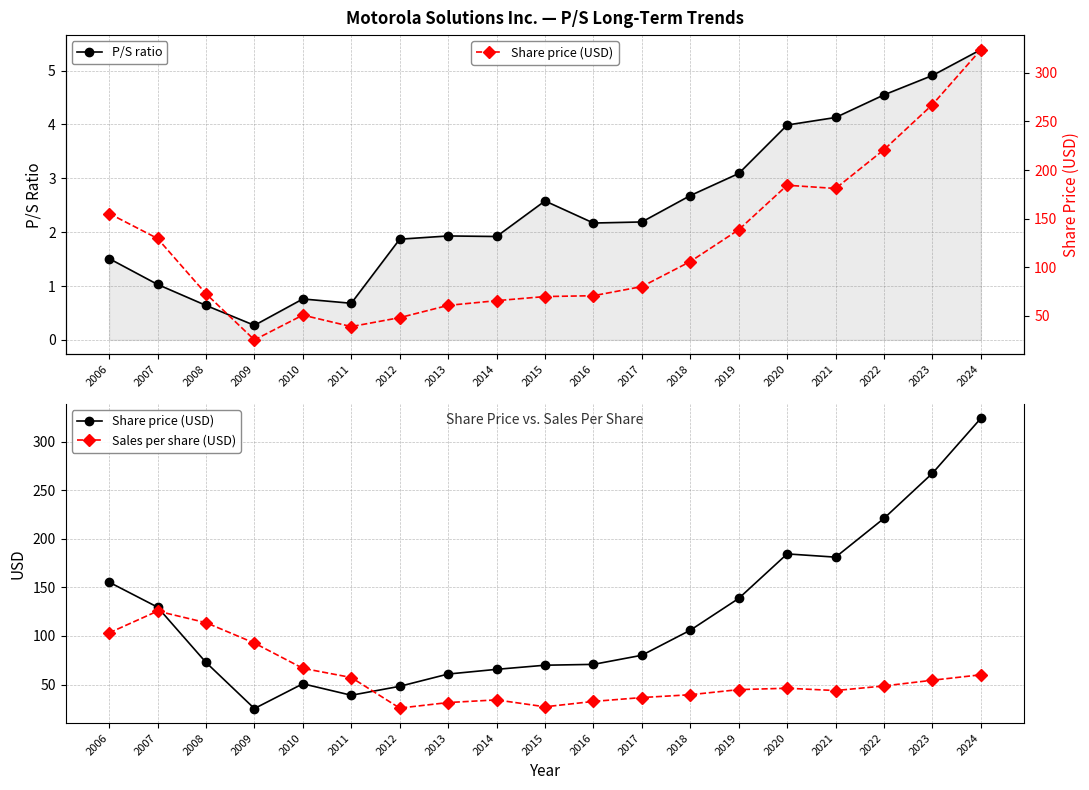

In Share price (USD), how many points are higher than both neighbors (excluding endpoints)?

2